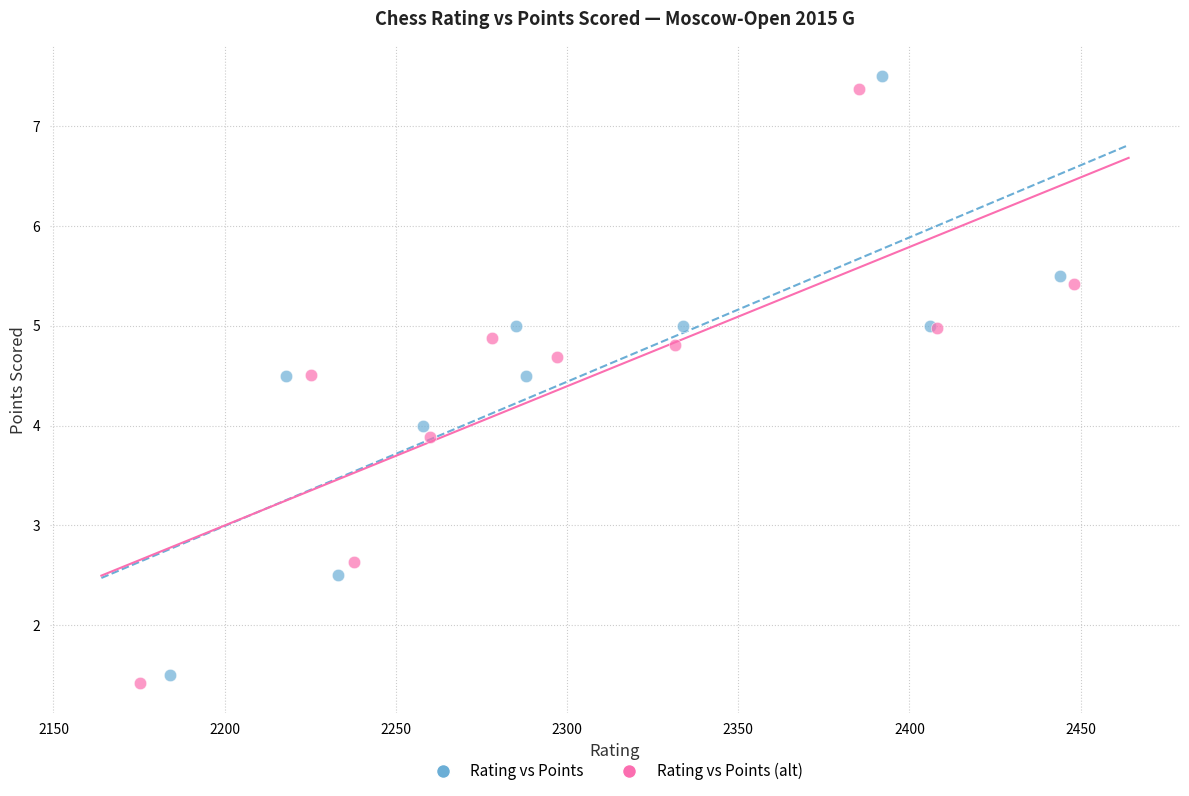

Which series has the widest spread of Y values?

Rating vs Points